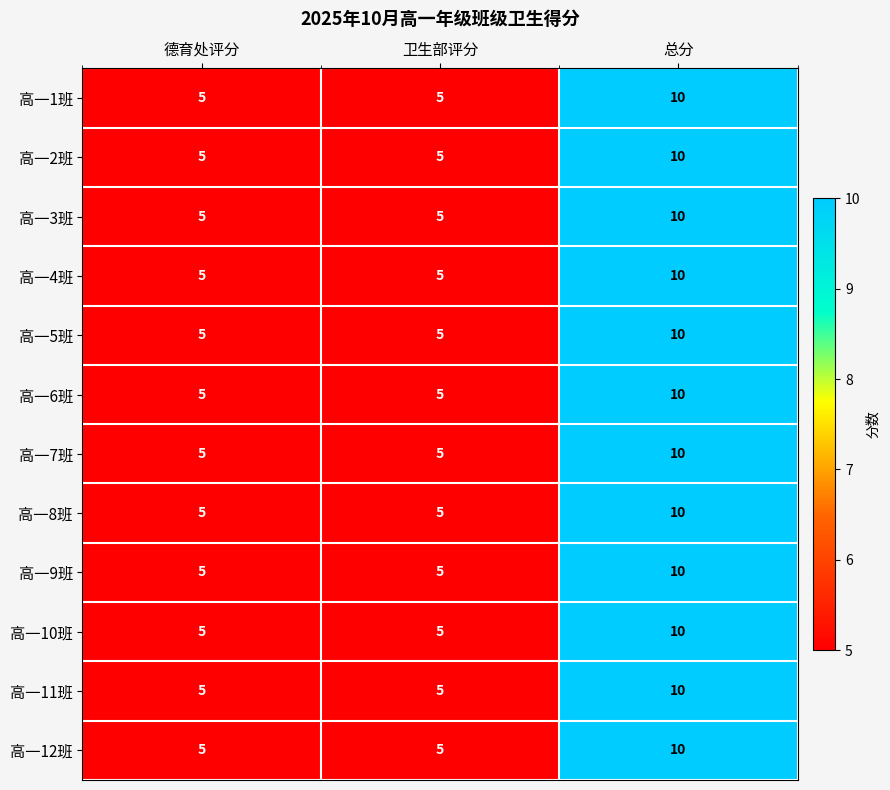

Which label corresponds to the largest value in the chart?

总分